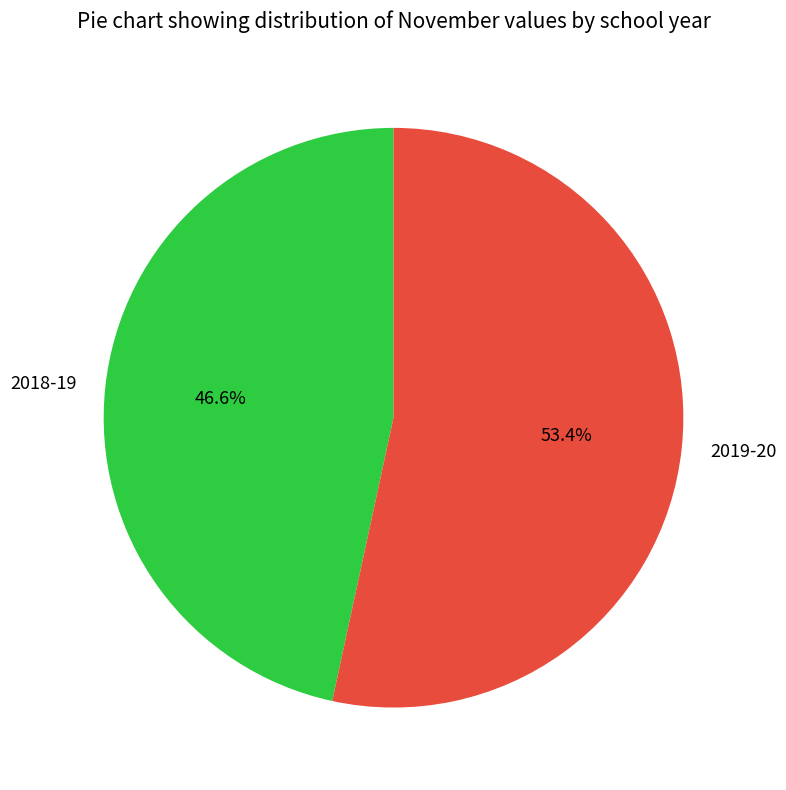

The 2018-19 slice represents 33% of the pie. True or false?

False